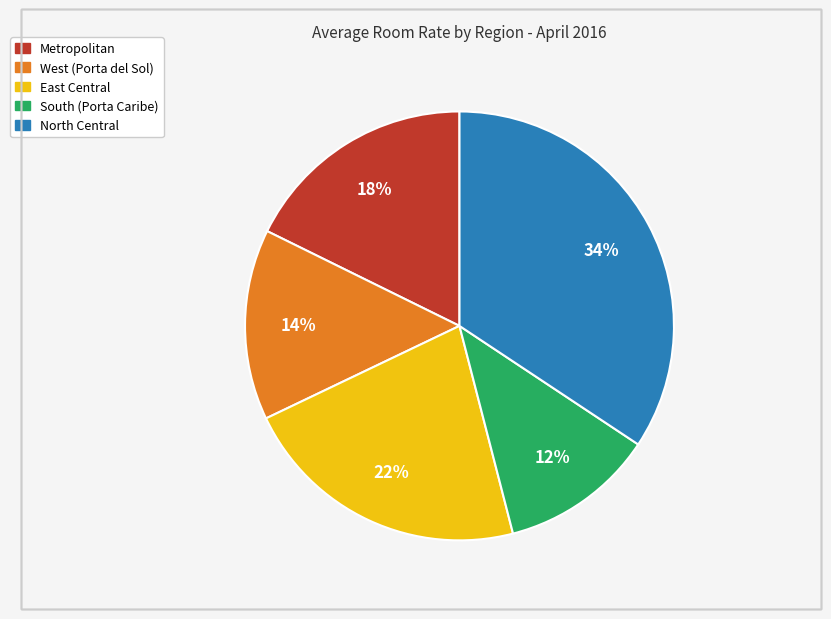

To the nearest percent, what is the difference between the South (Porta Caribe) and East Central slice percentages?

10%